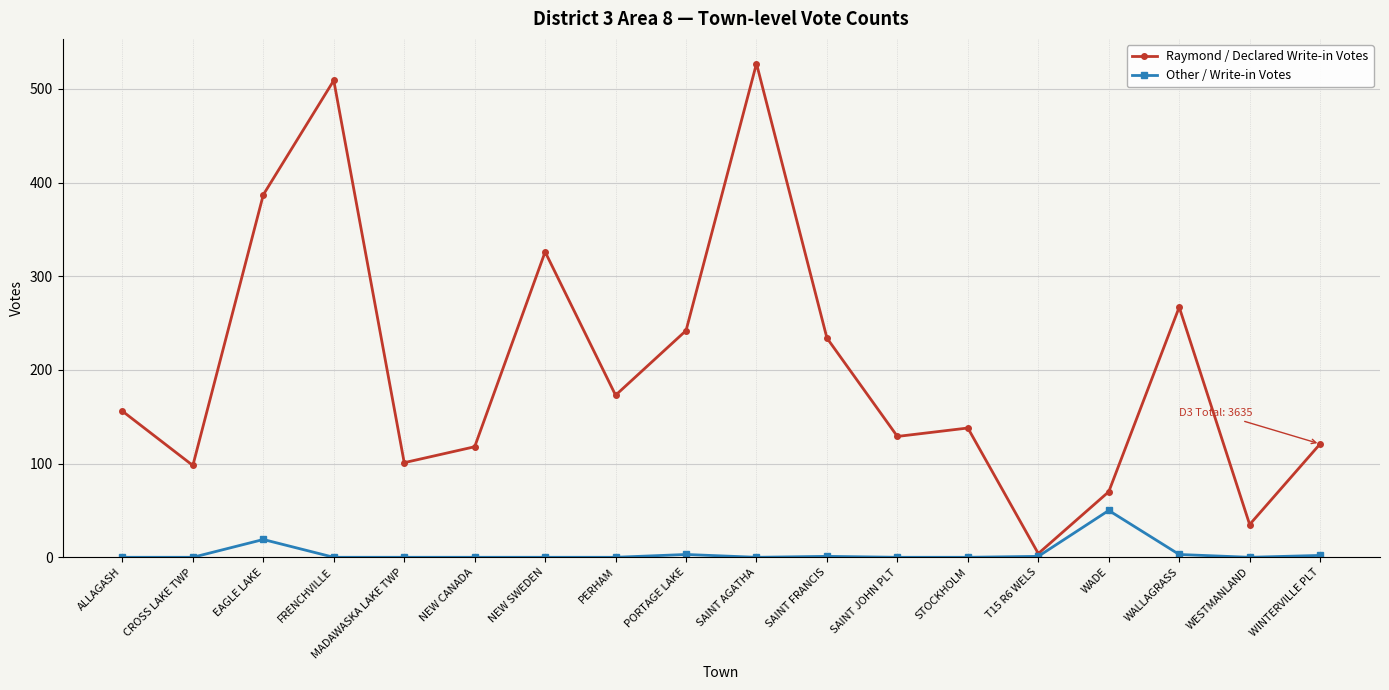

Which series has the largest total across all categories?

Raymond / Declared Write-in Votes